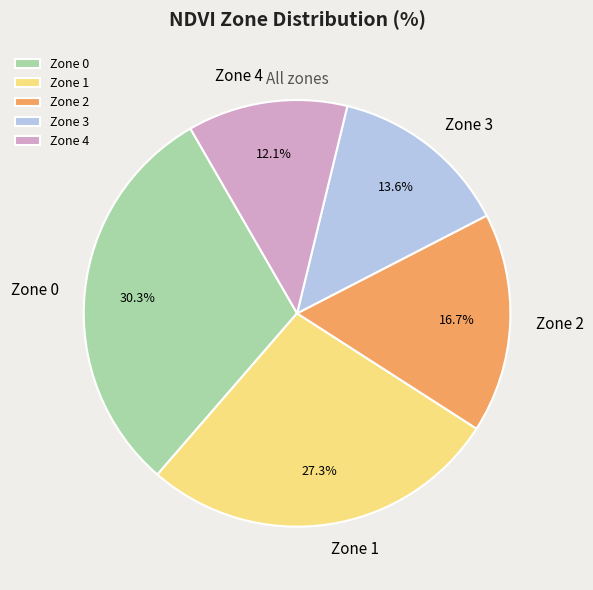

To the nearest percent, what is the difference between the largest and smallest slice percentages?

18%